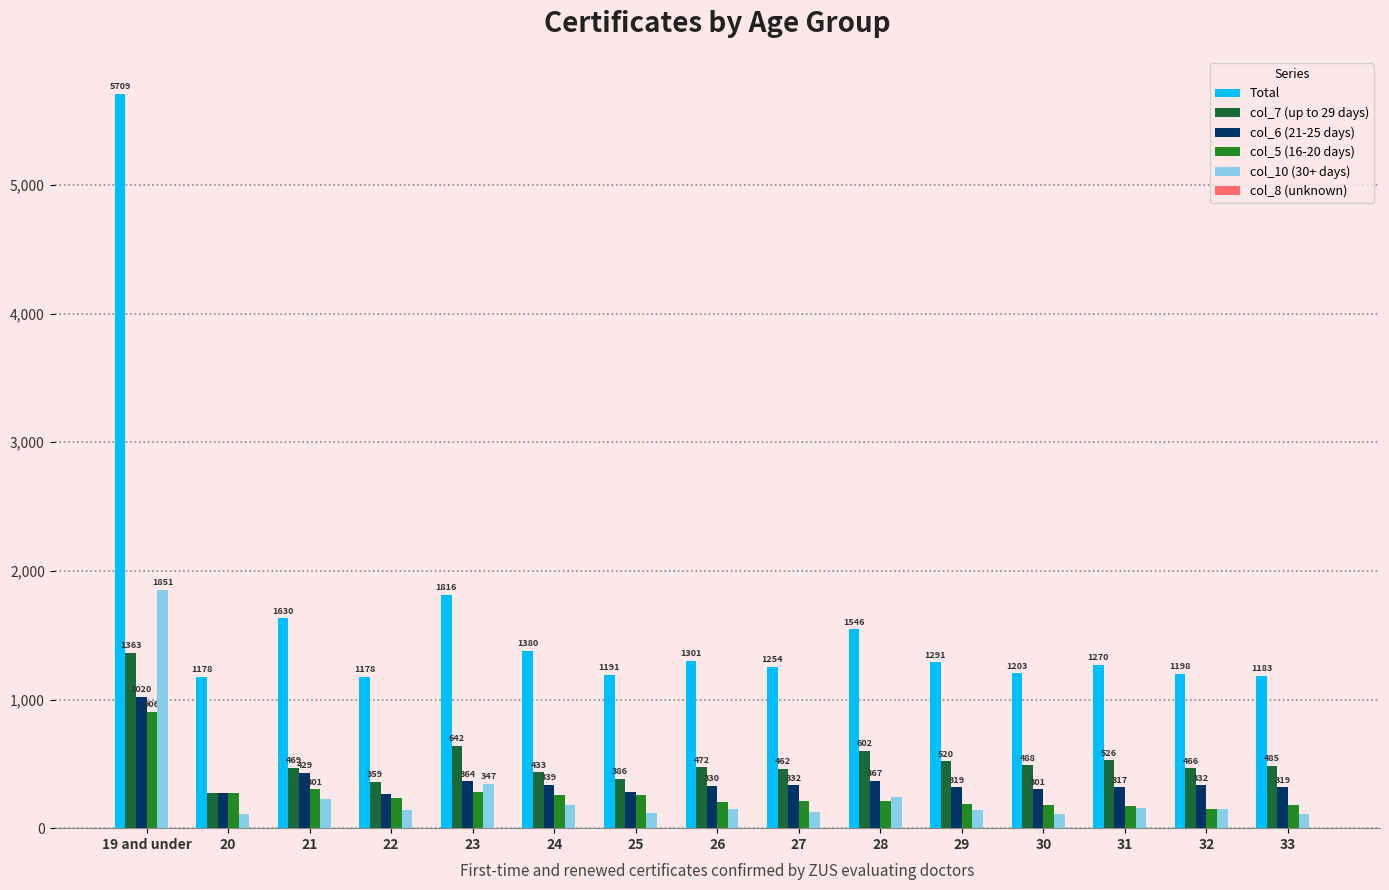

Between 20 and 24, which series saw the biggest shift?

Total